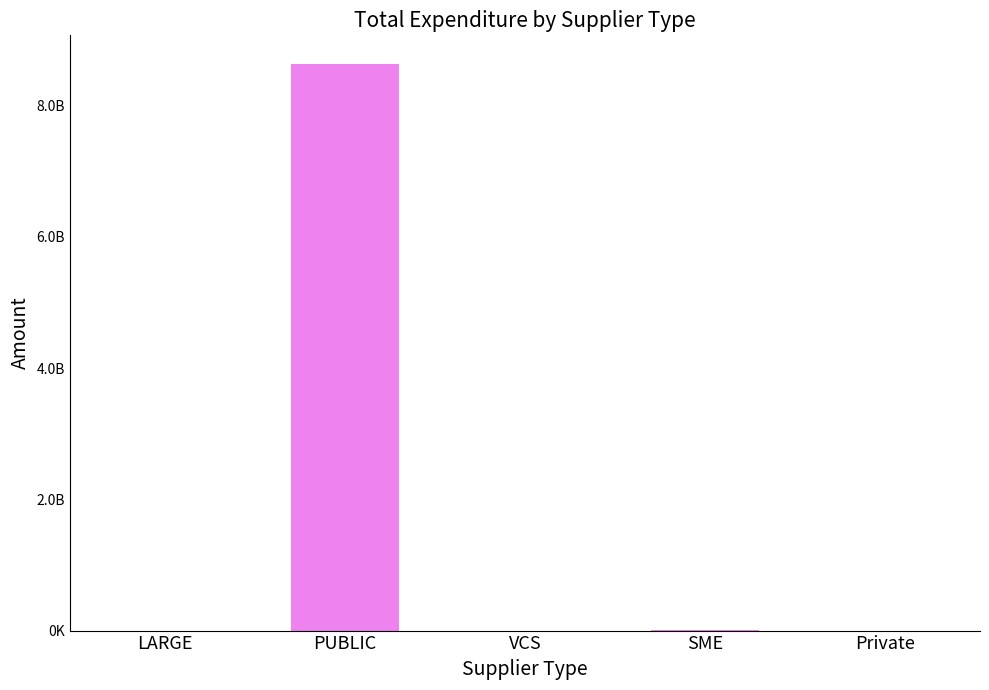

What is the sum of the values at LARGE and PUBLIC?

8639230731.6